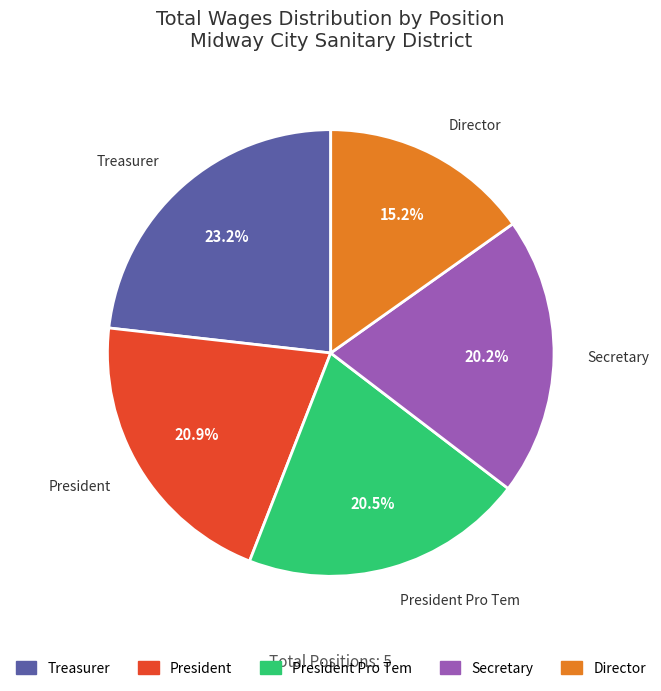

Is there a majority slice in this chart?

No